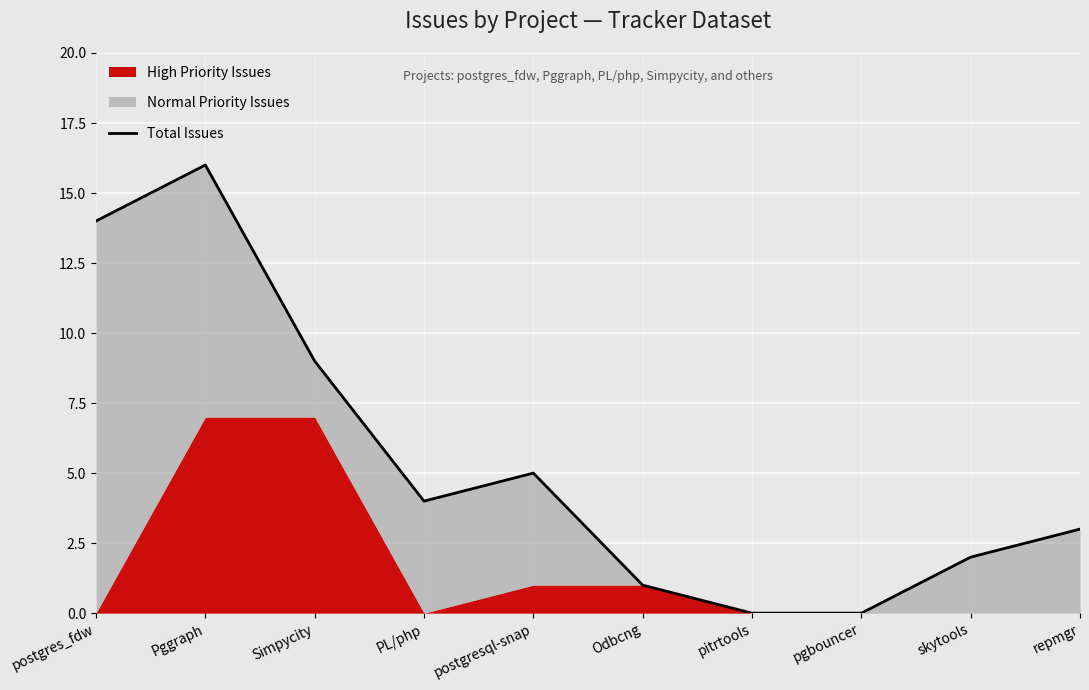

Count the number of values greater than 4.

4